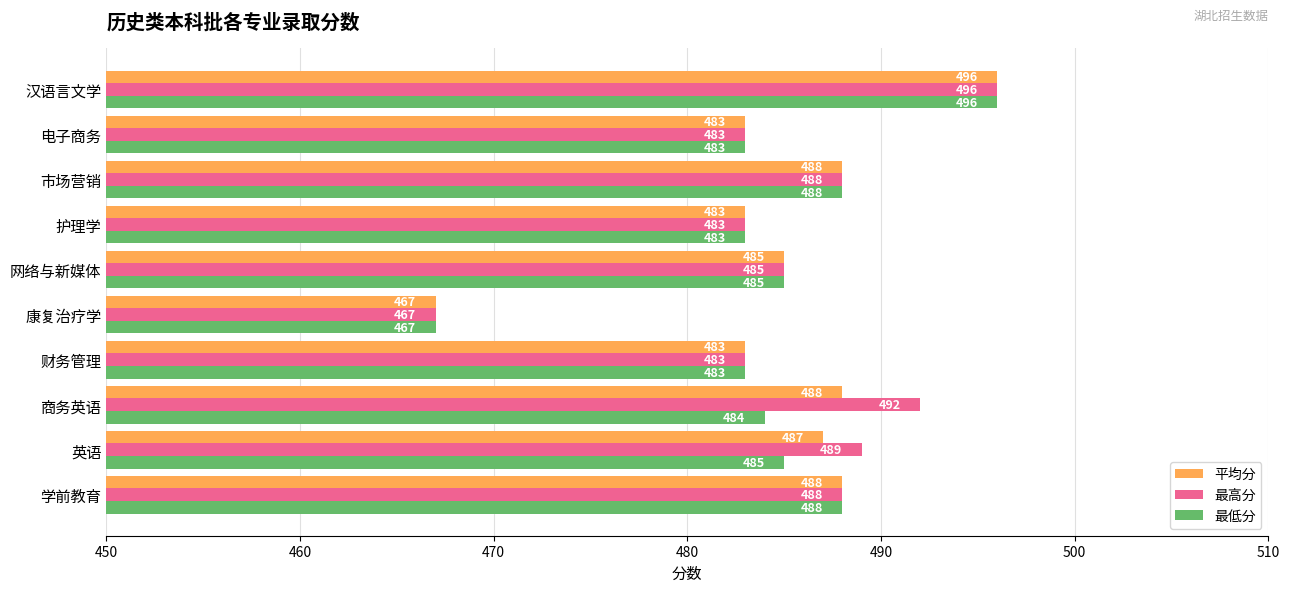

Rank the series by their average value, from lowest to highest.

最低分, 平均分, 最高分